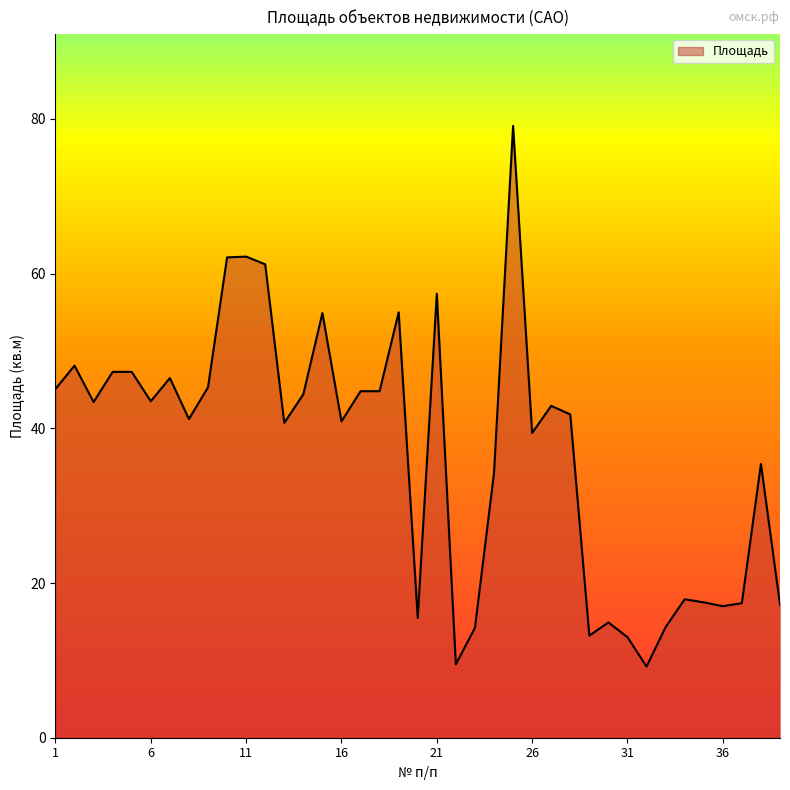

What is the maximum value shown in the chart?

79.1